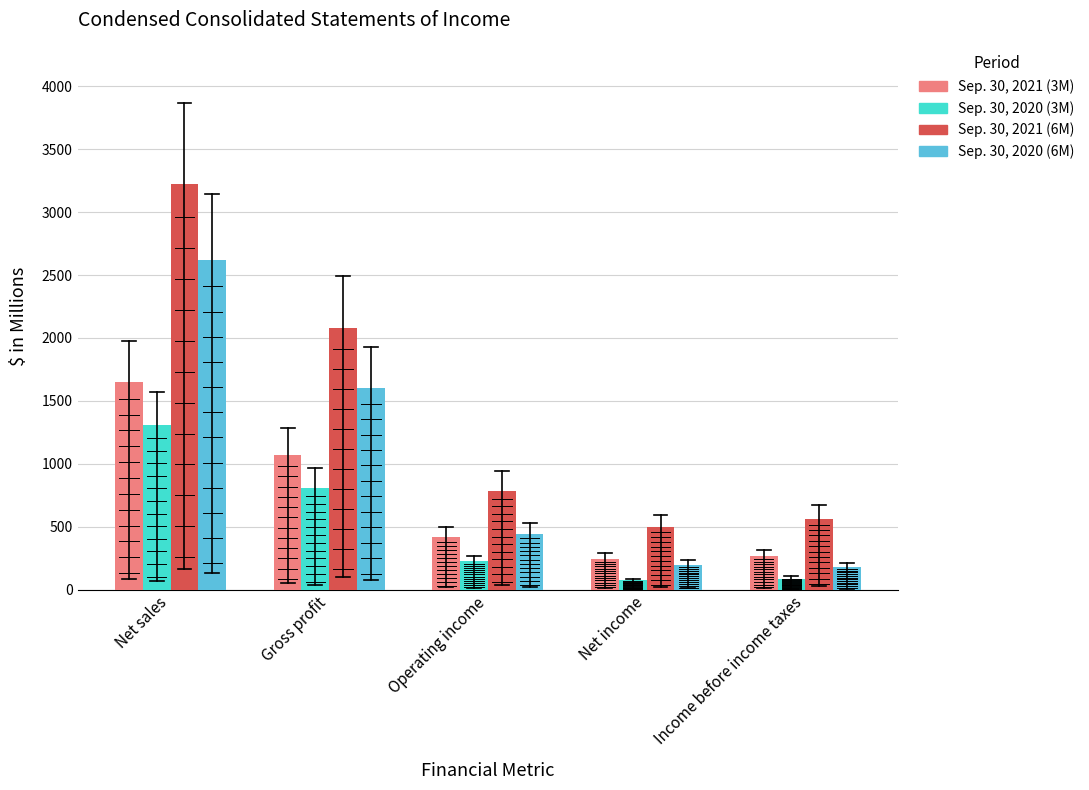

What are all the series names shown in the legend?

Sep. 30, 2021 (3M), Sep. 30, 2020 (3M), Sep. 30, 2021 (6M), Sep. 30, 2020 (6M)